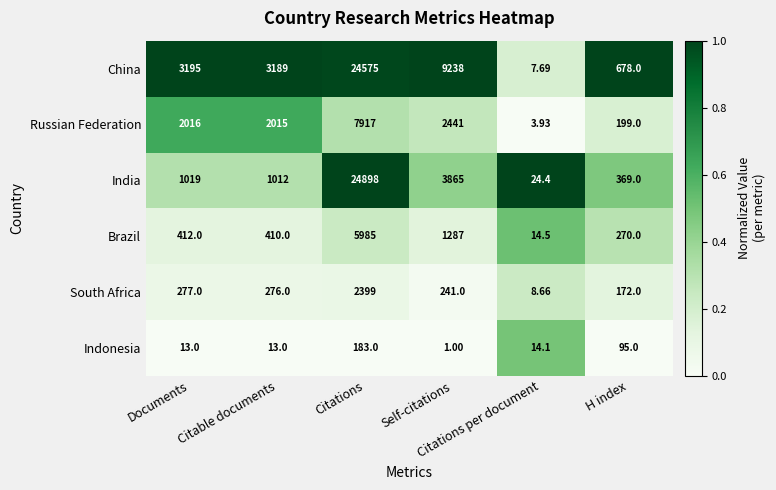

Rank the series by their maximum value, from highest to lowest.

India, China, Russian Federation, Brazil, South Africa, Indonesia